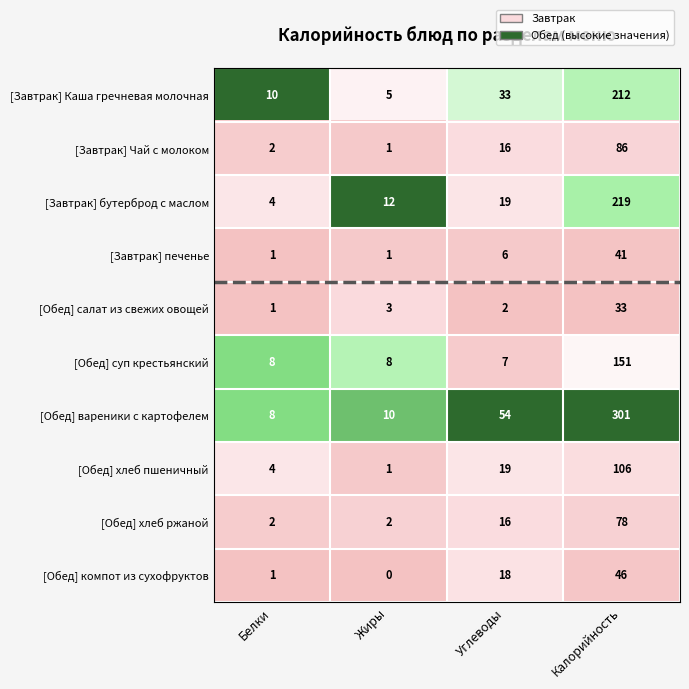

At which label is [Завтрак] Каша гречневая молочная closest to 108?

Углеводы